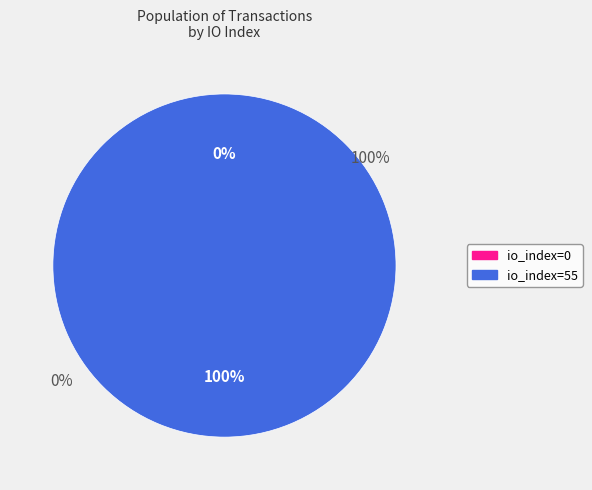

How many slices are in this pie chart?

2